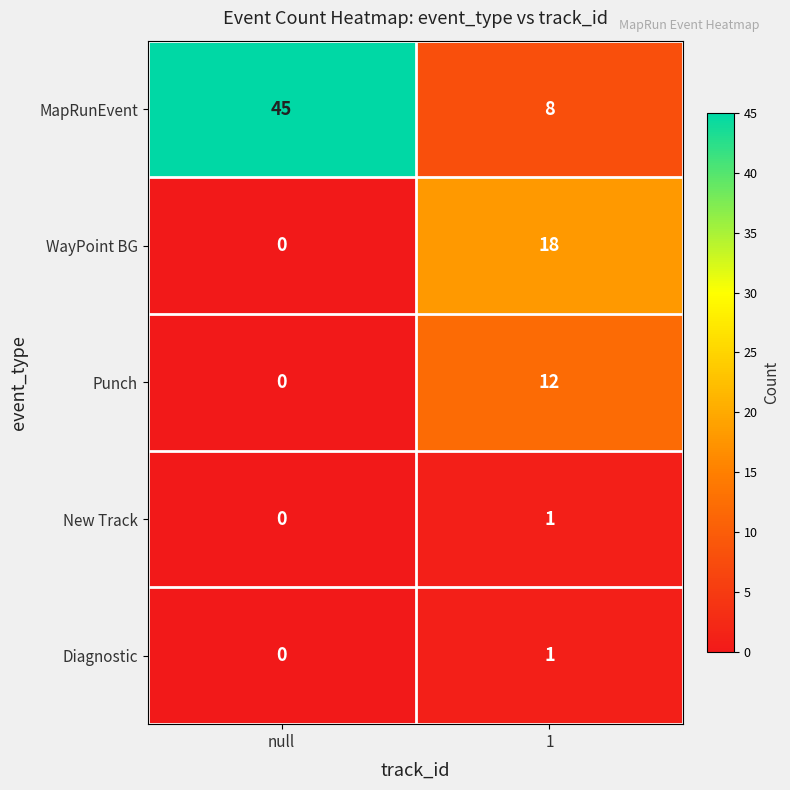

What is the difference between the WayPoint BG values at 1 and null?

18